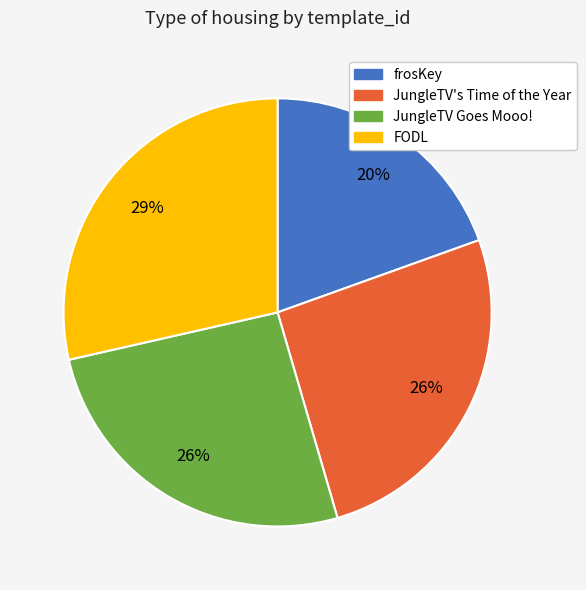

Which slice is the smallest?

frosKey